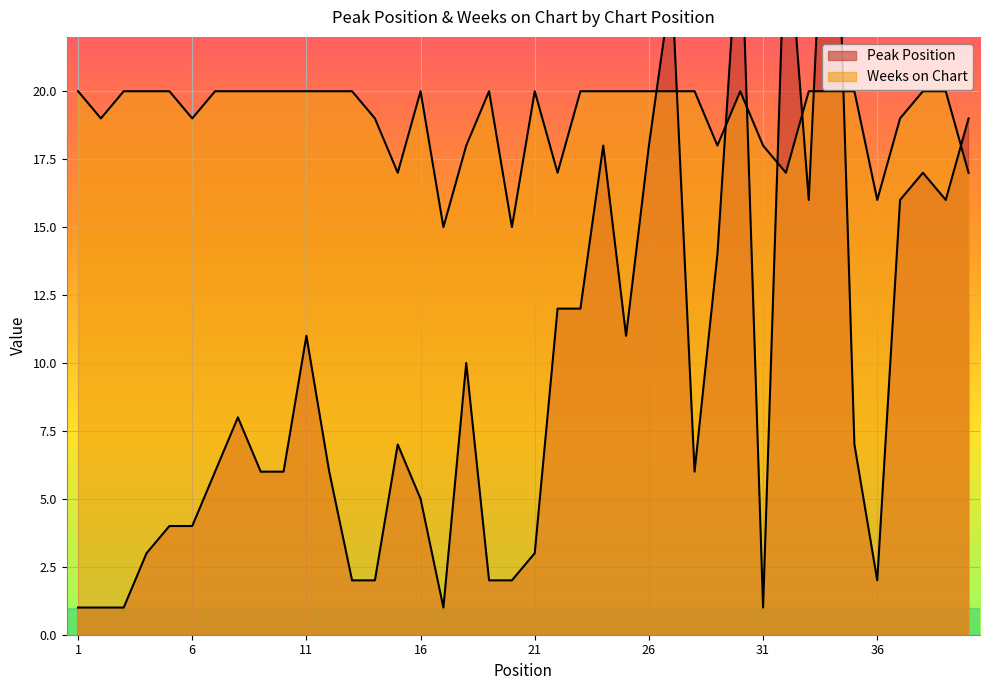

At 24, list the series in order from largest to smallest.

Weeks on Chart, Peak Position